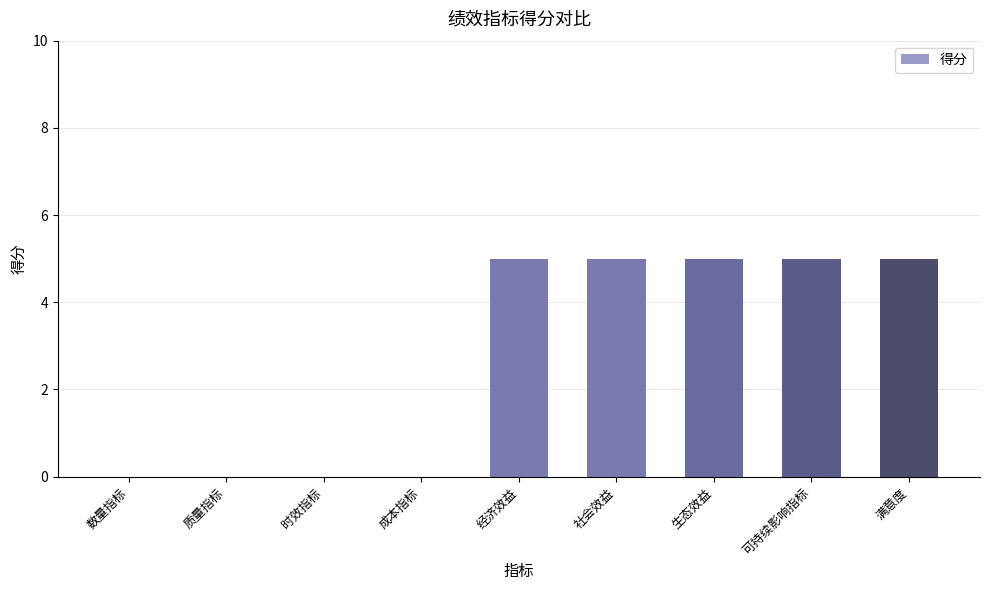

Is it true that the value at 时效指标 is 2?

False